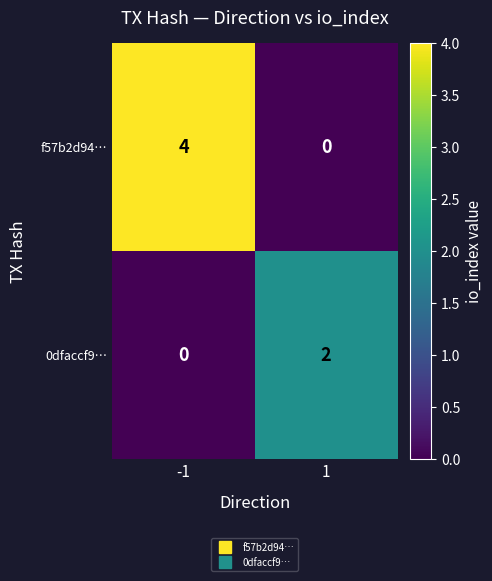

What is the greatest value displayed?

4